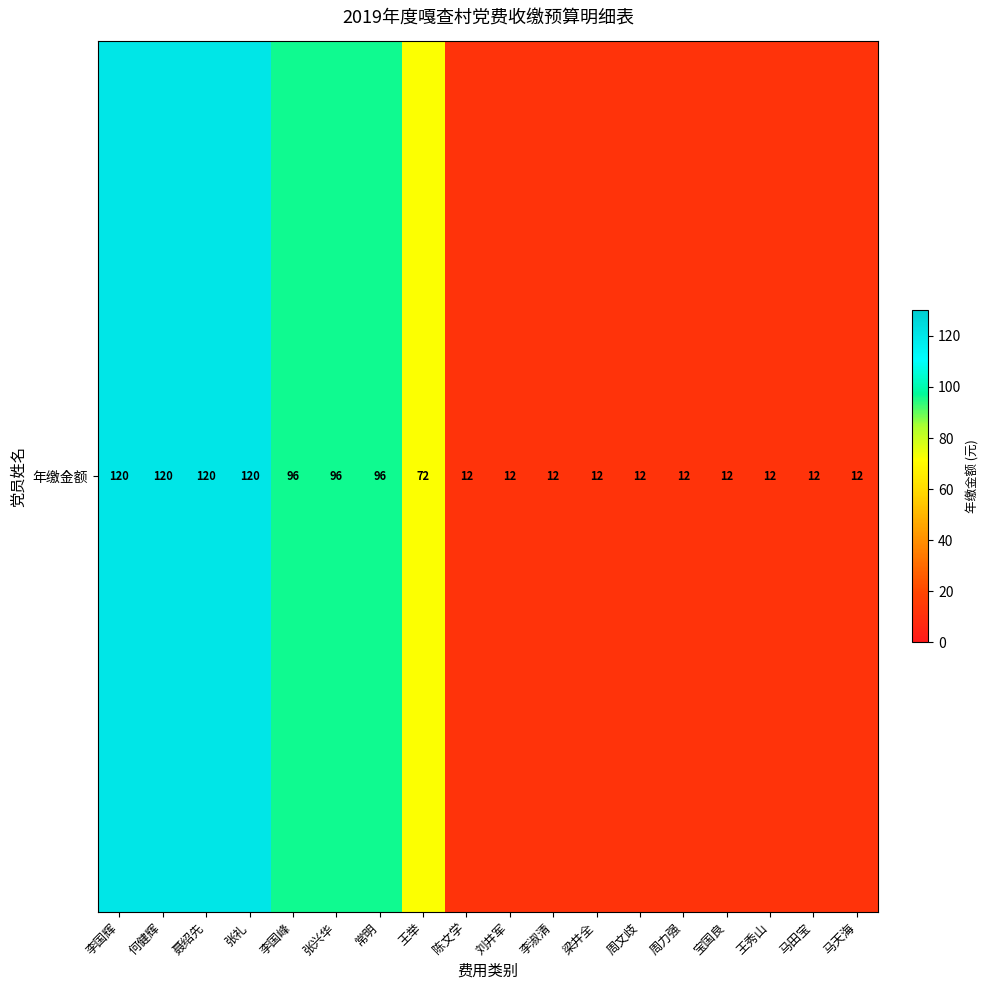

What is the sum of all values?

960